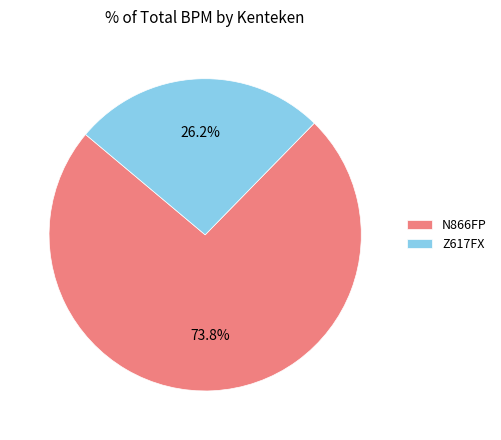

Between N866FP and Z617FX, which is larger?

N866FP